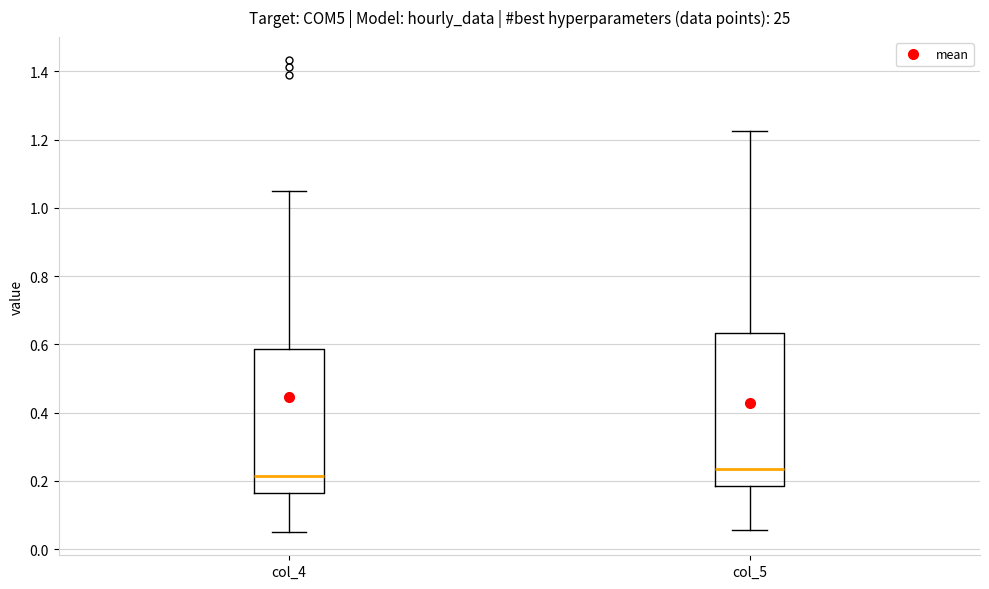

Reading left to right, transcribe this box plot: for each box, give where its median line is, the range the box spans, and where its two whiskers end, as read against the y-axis. The values are not printed on the chart, so give them approximately, as read against the axis.

col_4: median 0.22, box 0.16 to 0.58, whiskers 0.06 to 1.04
col_5: median 0.24, box 0.18 to 0.64, whiskers 0.06 to 1.22